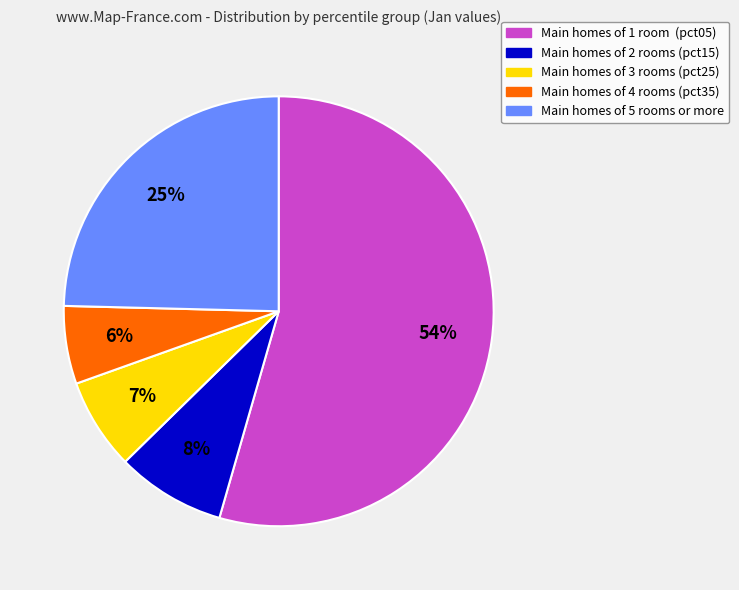

To the nearest percent, what is the average slice percentage?

20%